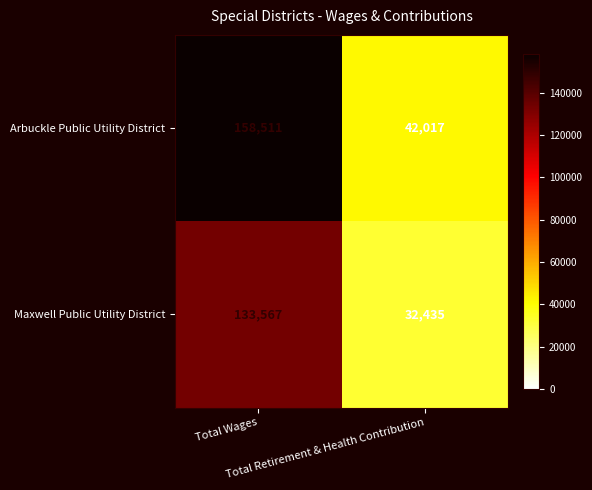

Rank the series by their maximum value, from highest to lowest.

Arbuckle Public Utility District, Maxwell Public Utility District